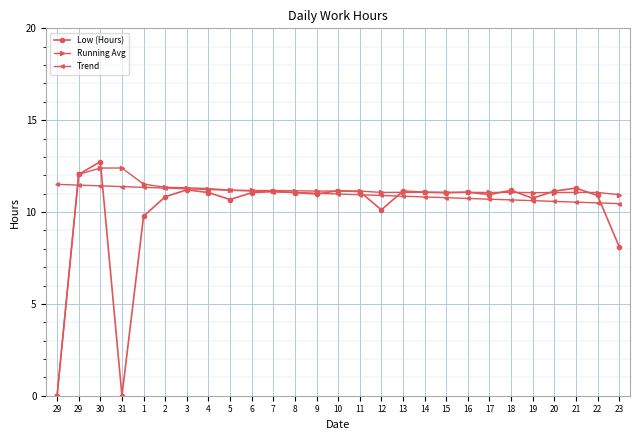

Which series has the widest spread of values?

Low (Hours)